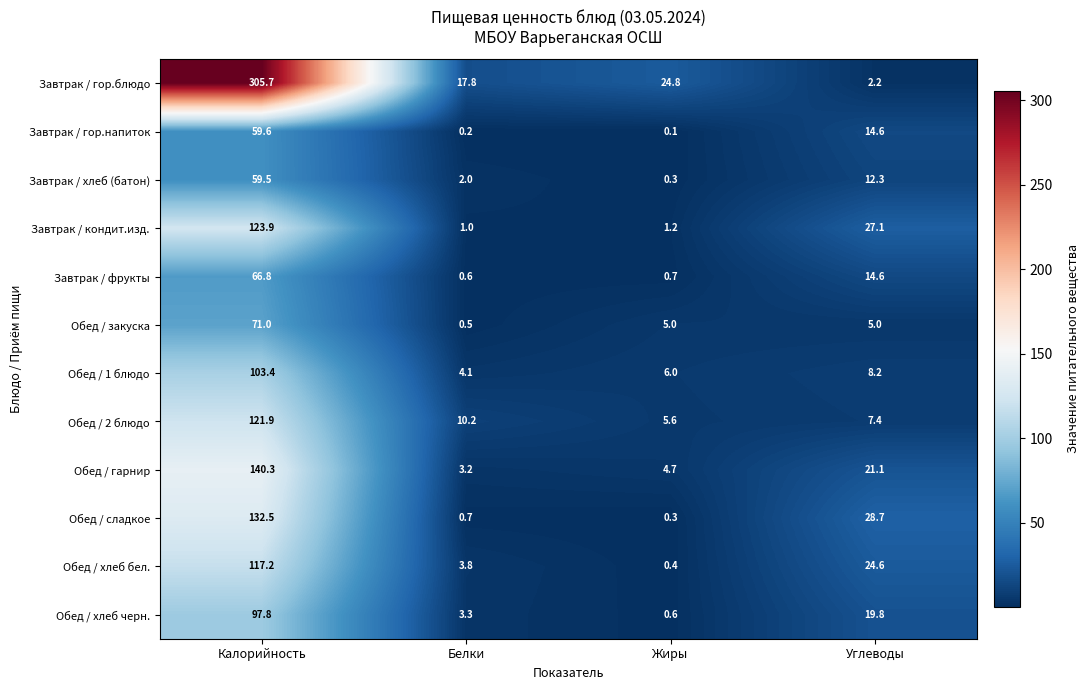

What is the sum of the Обед / хлеб черн. values at Углеводы and Белки?

23.1